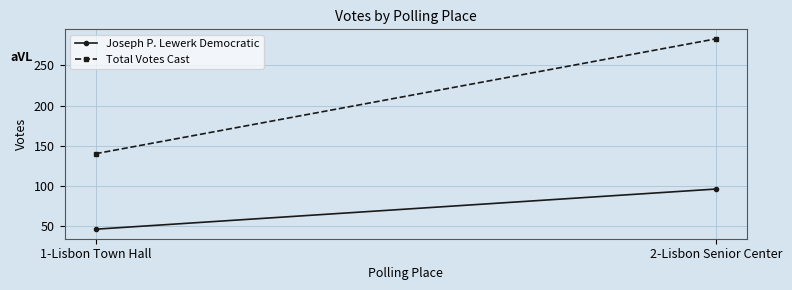

What is the greatest value displayed?

283